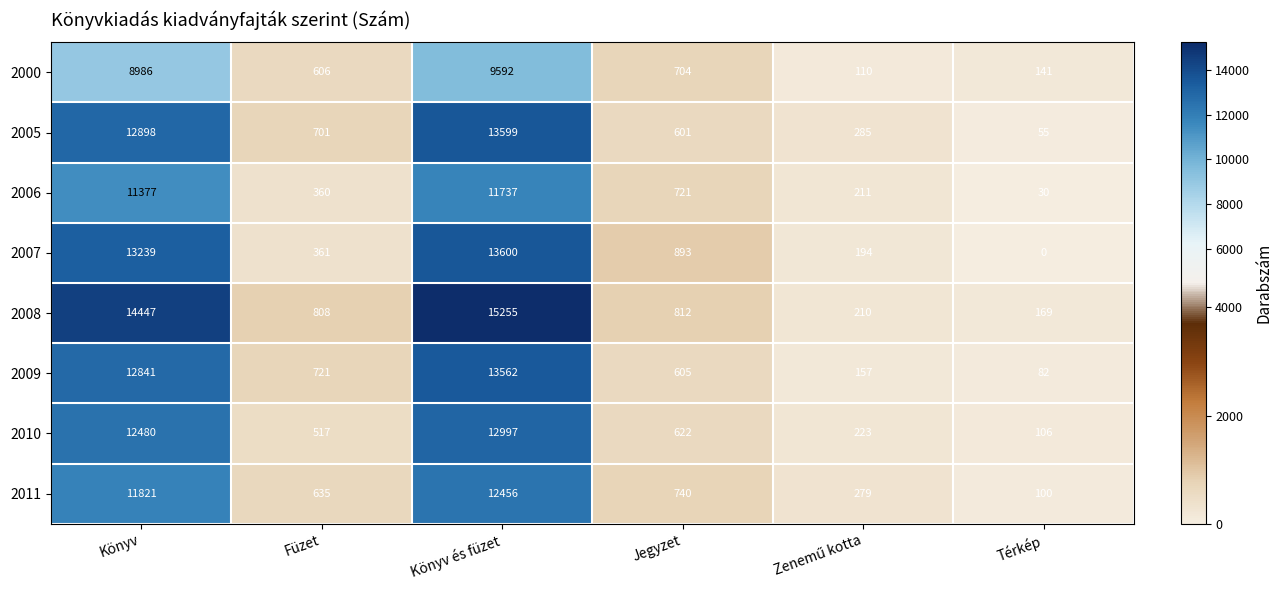

Rank the series by their maximum value, from highest to lowest.

2008, 2007, 2005, 2009, 2010, 2011, 2006, 2000